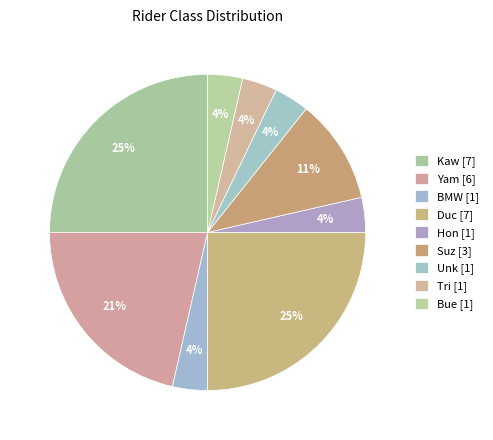

Does any single category account for the majority?

No